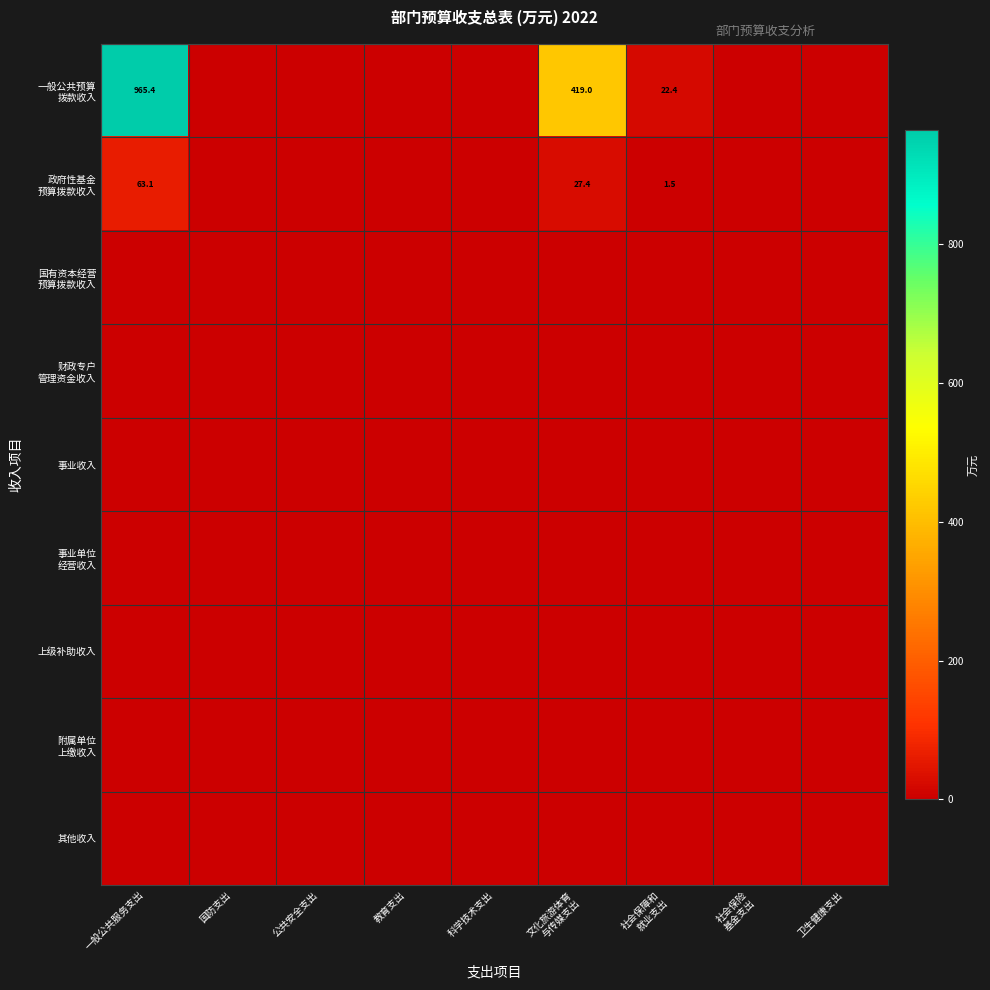

Which category has the highest value across all series?

一般公共服务支出